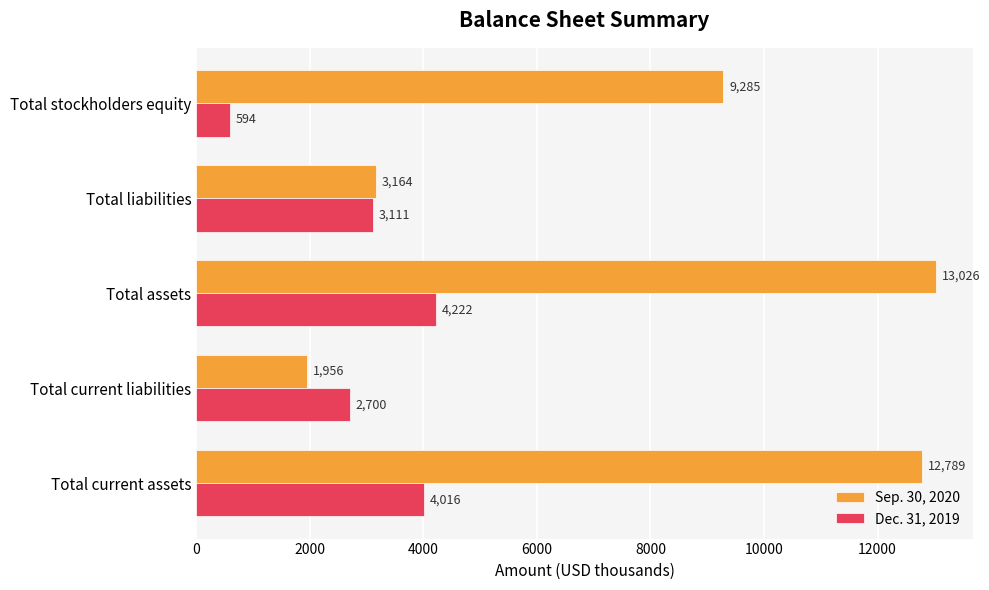

At which label is Dec. 31, 2019 closest to 2408?

Total current liabilities